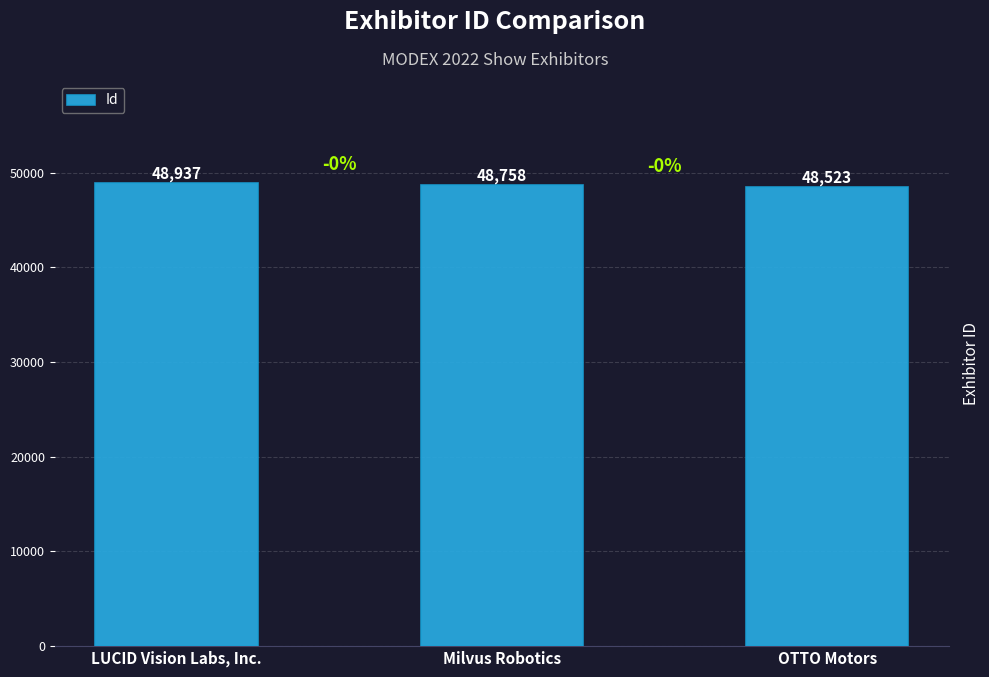

What is the average value?

48739